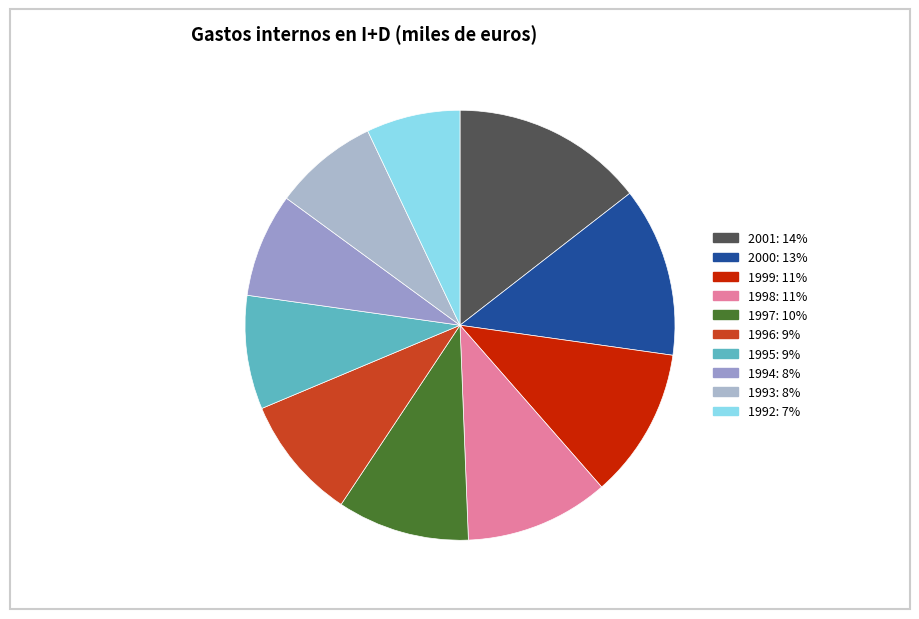

What percentage do 1994 and 2001 together represent?

22.3%